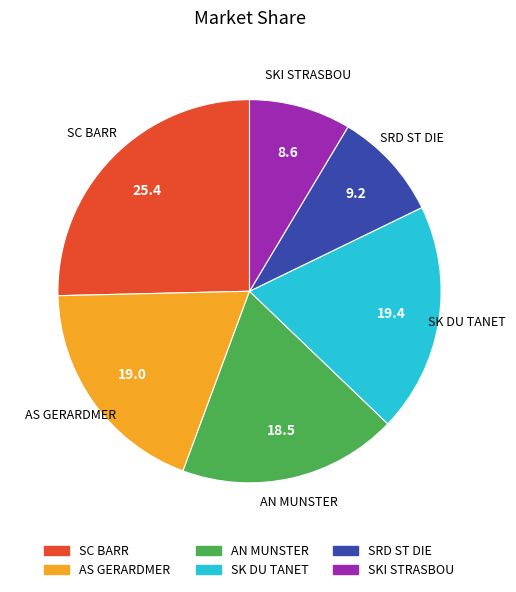

Is there any slice that represents more than half of the pie?

No